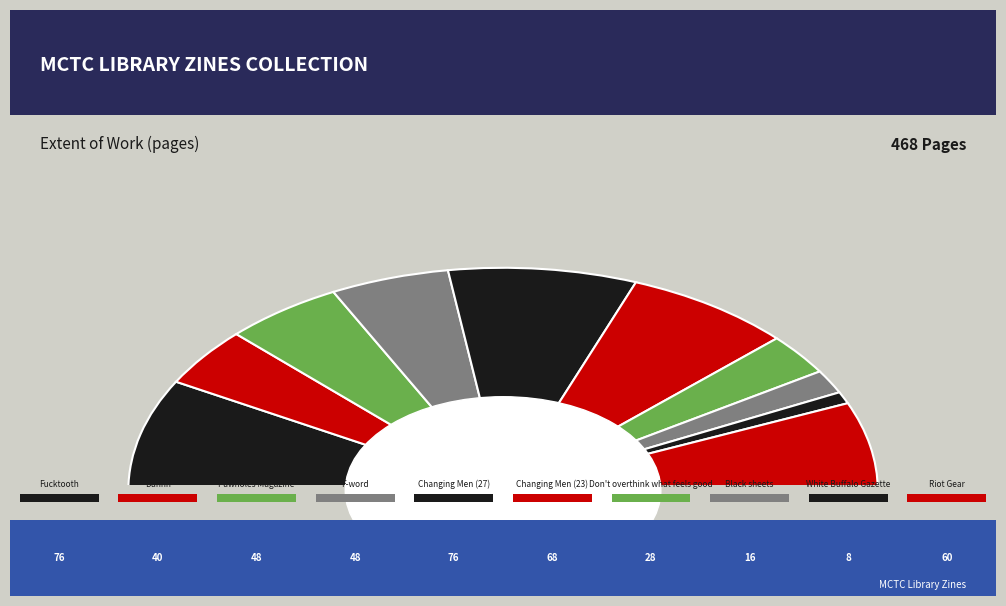

Between Riot Gear and Changing Men (27), which is larger?

Changing Men (27)